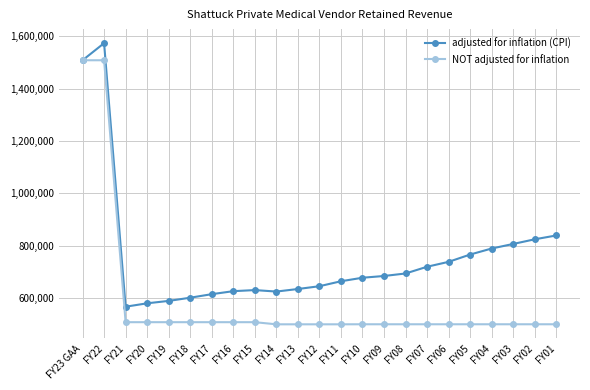

What is the maximum value for NOT adjusted for inflation?

1507937